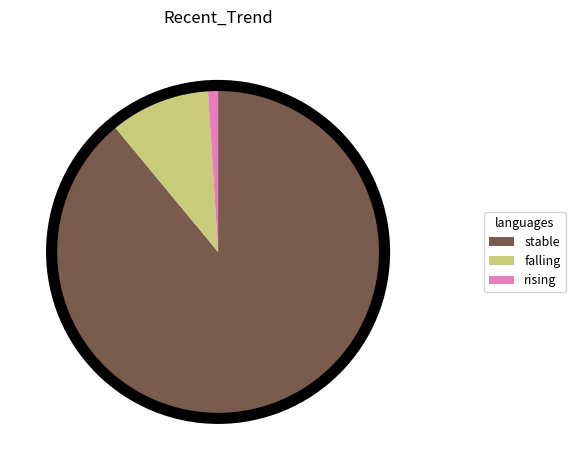

What is the ratio of the value at stable to the value at rising?

89.0